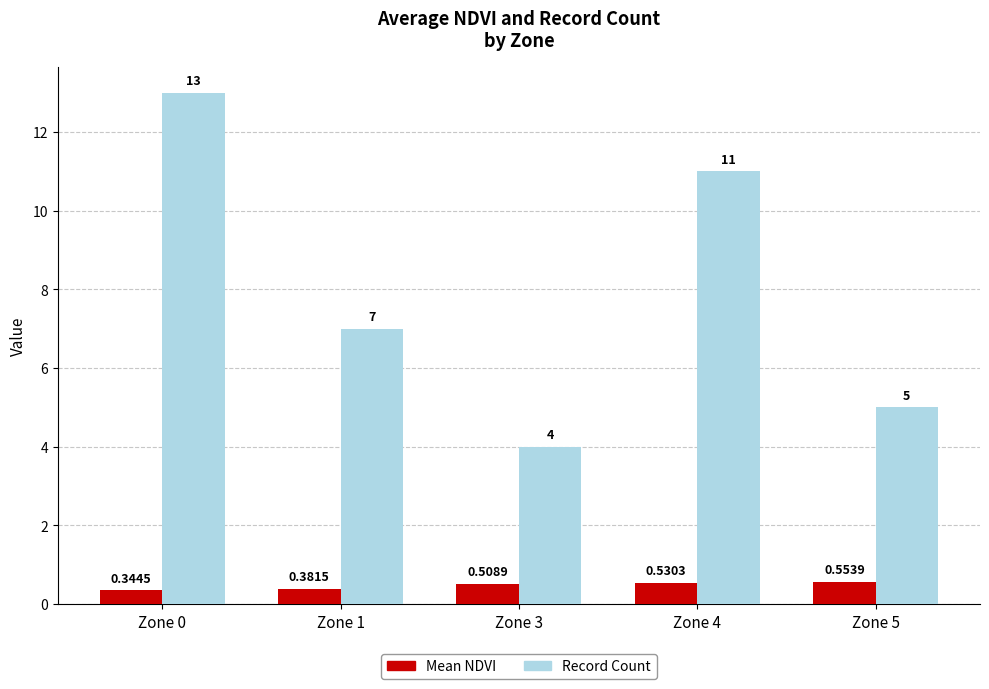

What is the total value across all series at Zone 3?

4.5